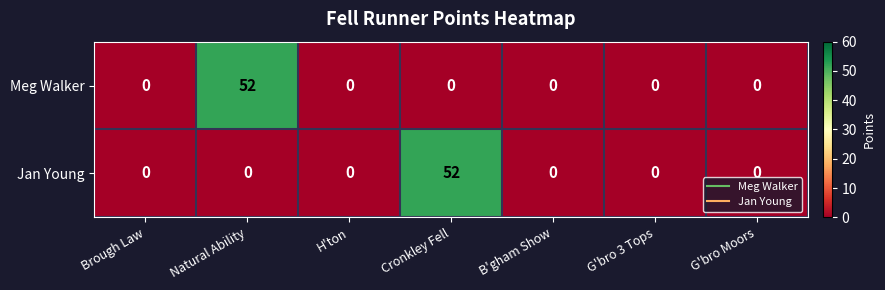

At Cronkley Fell, list the series in order from smallest to largest.

Meg Walker, Jan Young